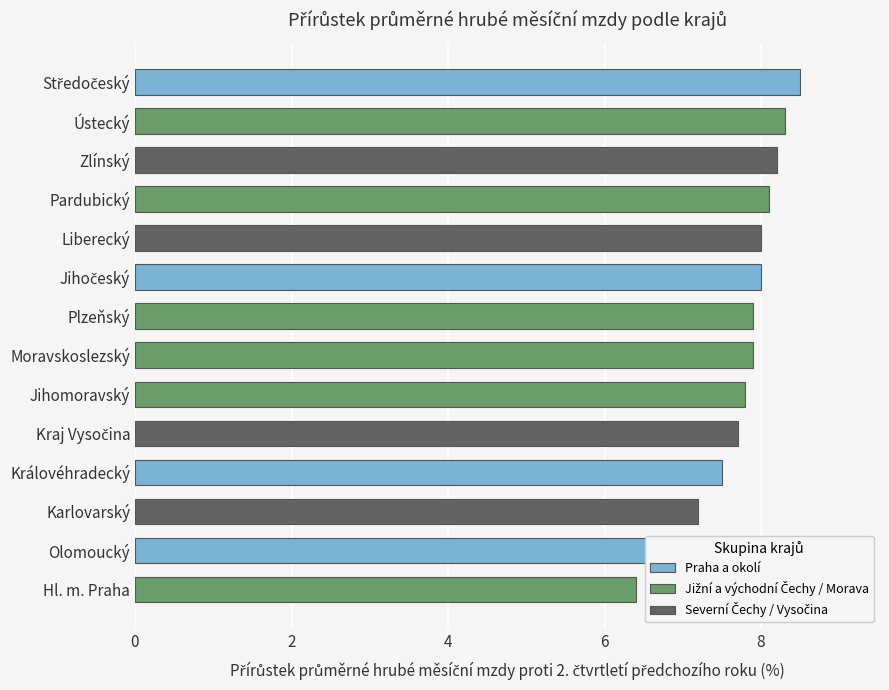

How many bars are there in total?

14